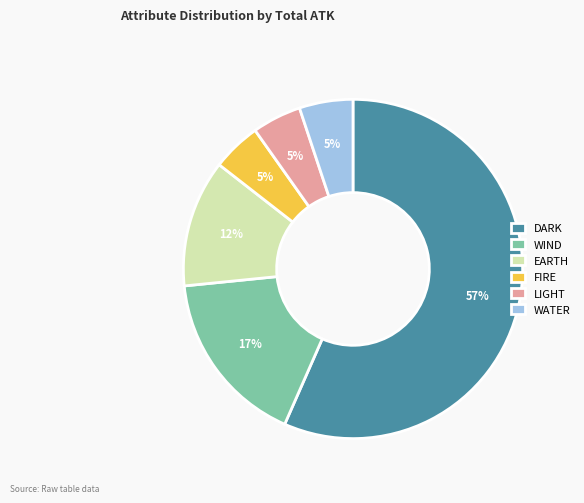

Count the number of slices in the pie.

6